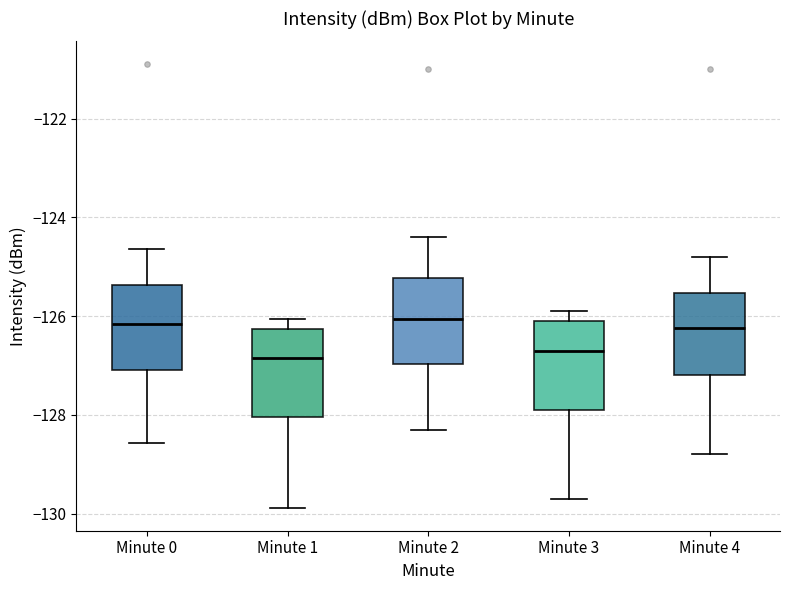

Reading left to right, read every box against the y-axis: the position of its median line, the range the box covers, and the ends of its whiskers. The values are not printed on the chart, so give them approximately, as read against the axis.

Minute 0: median -126.2, box -127.0 to -125.4, whiskers -128.6 to -124.6
Minute 1: median -126.8, box -128.0 to -126.2, whiskers -129.8 to -126.0
Minute 2: median -126.0, box -127.0 to -125.2, whiskers -128.2 to -124.4
Minute 3: median -126.6, box -127.8 to -126.0, whiskers -129.6 to -125.8
Minute 4: median -126.2, box -127.2 to -125.6, whiskers -128.8 to -124.8